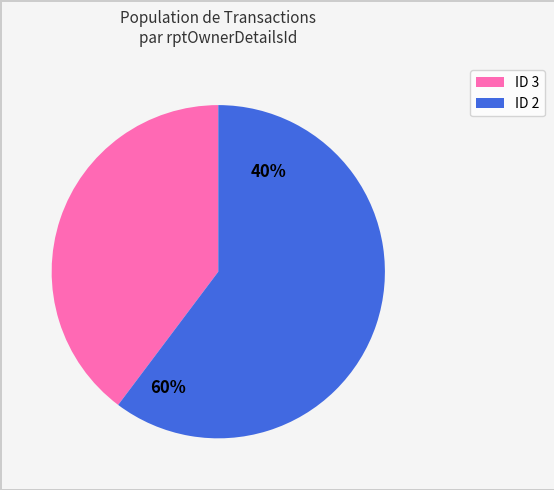

Is 2 the majority of the pie?

Yes